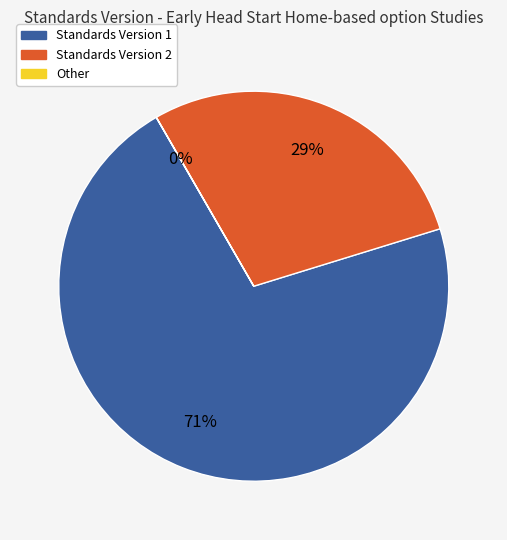

What is the ratio of the value at Standards Version 2 to the value at Standards Version 1?

0.4